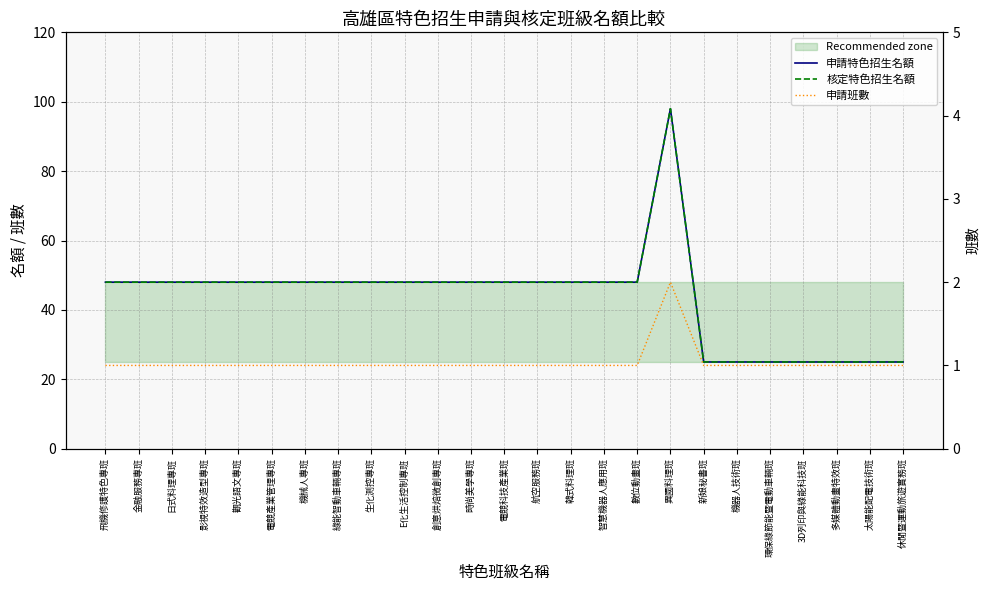

True or false: 核定特色招生名額 has more than 1 interior local peaks.

False